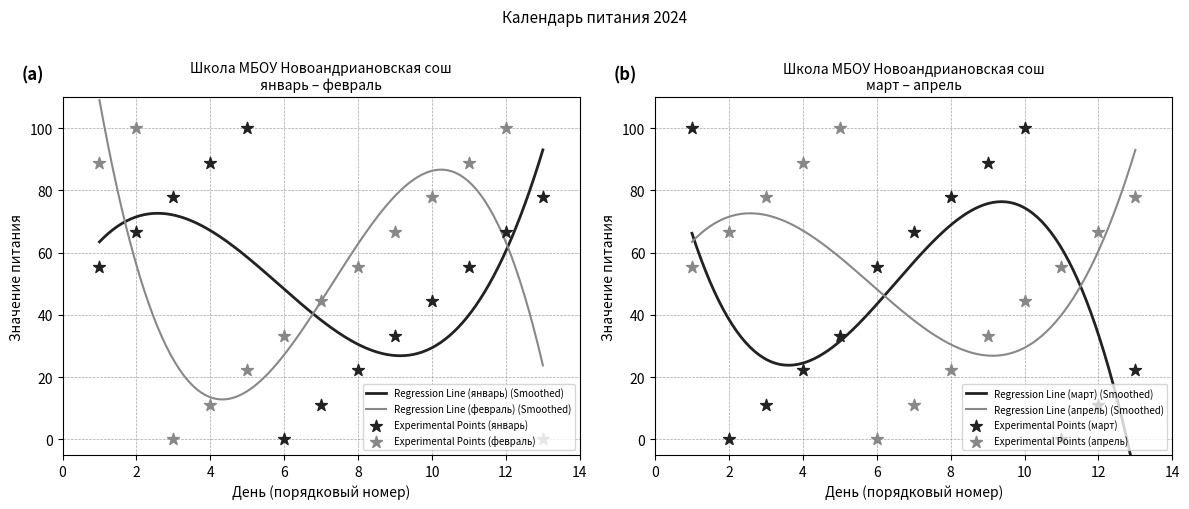

Which series has the largest total across all categories?

январь